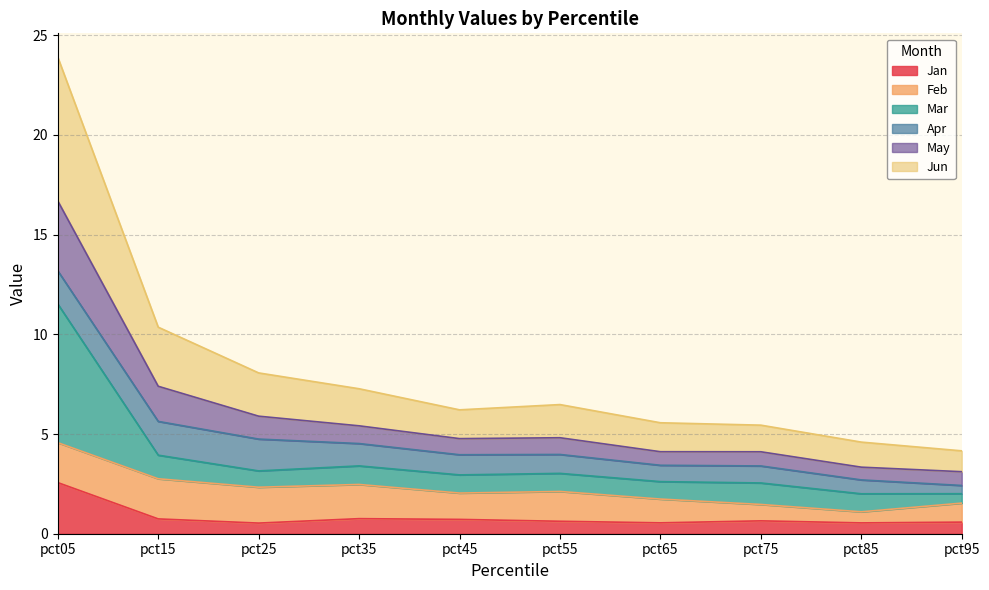

What is the smallest value displayed?

0.5